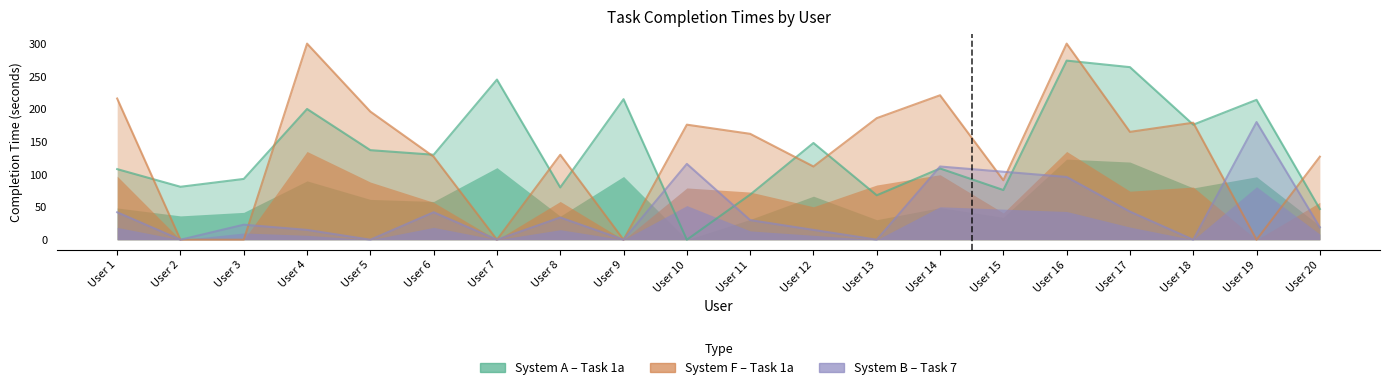

What is the difference between the System F (Task 1a) values at User 6 and User 17?

38